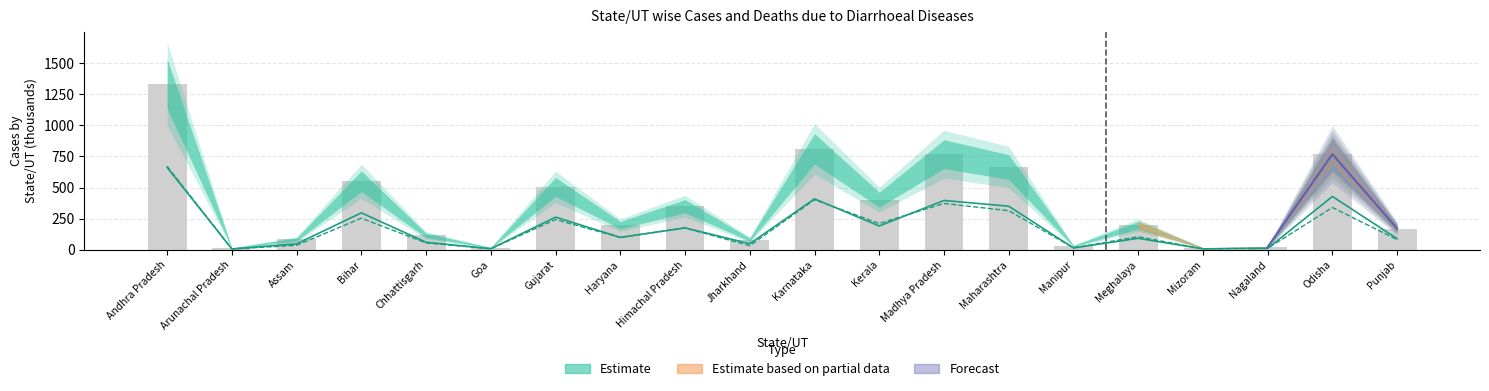

What is the label of the 7th bar from the left?

Gujarat